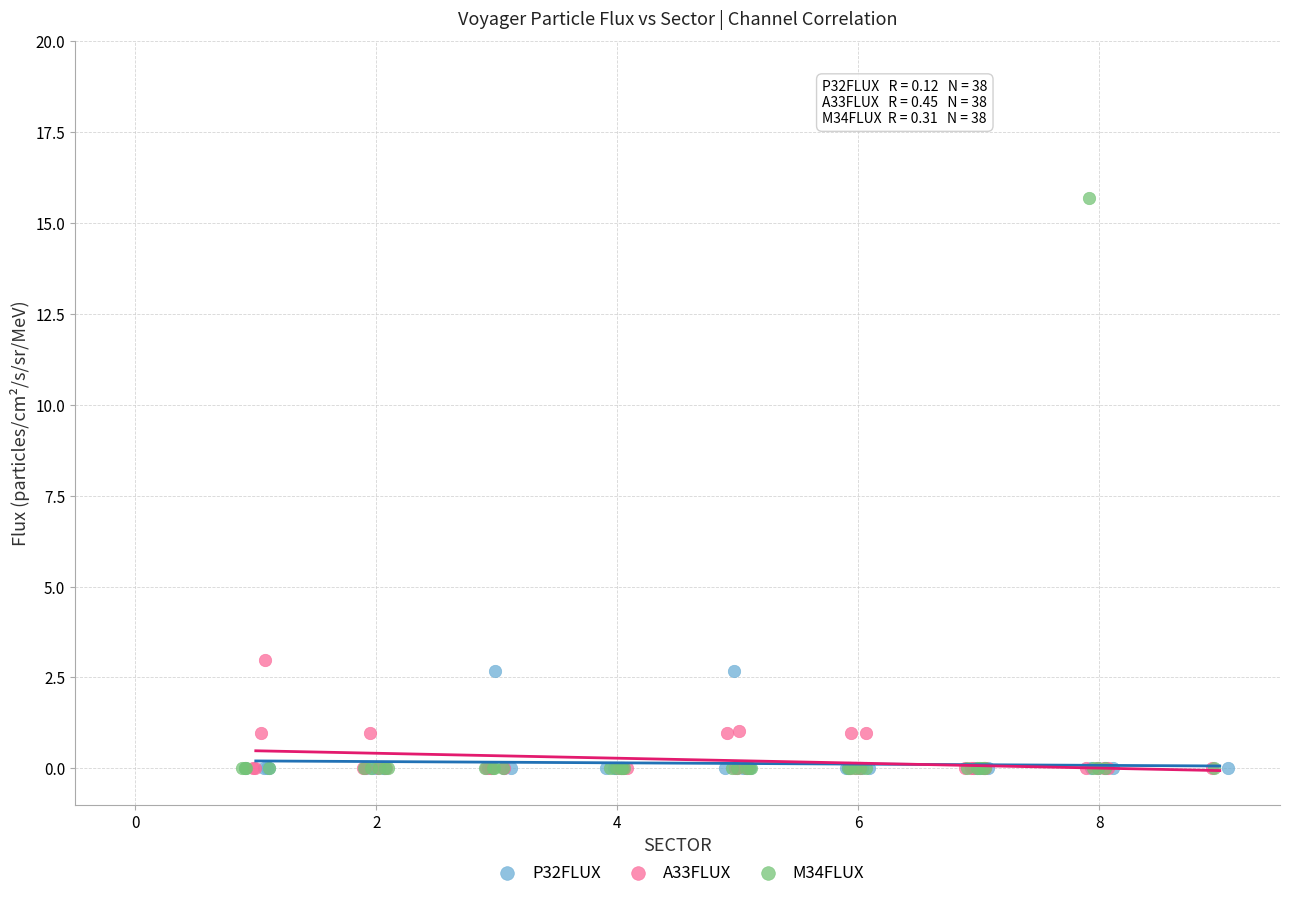

Which series has the widest spread of Y values?

M34FLUX